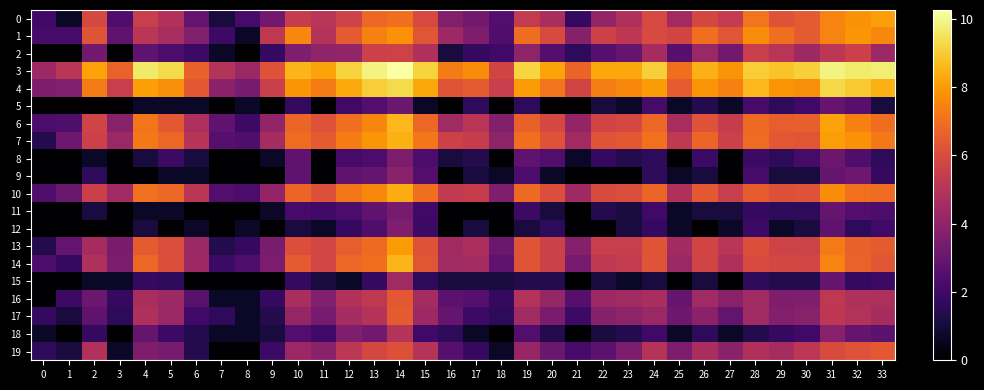

How many categories are shown in the chart?

34